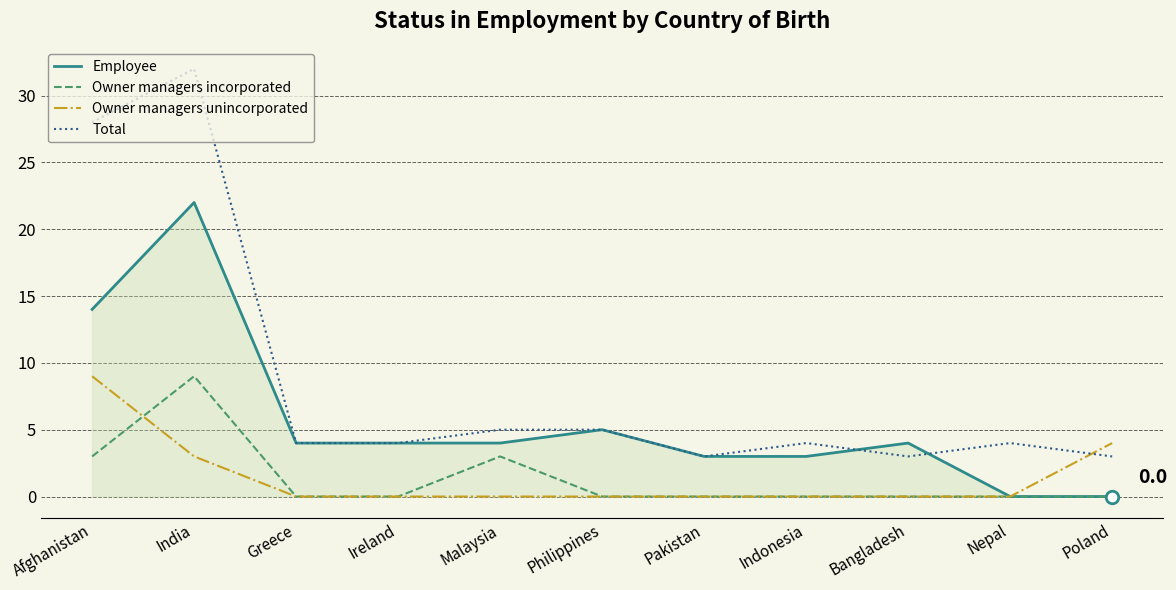

Where is Total nearest to the value 17?

Afghanistan